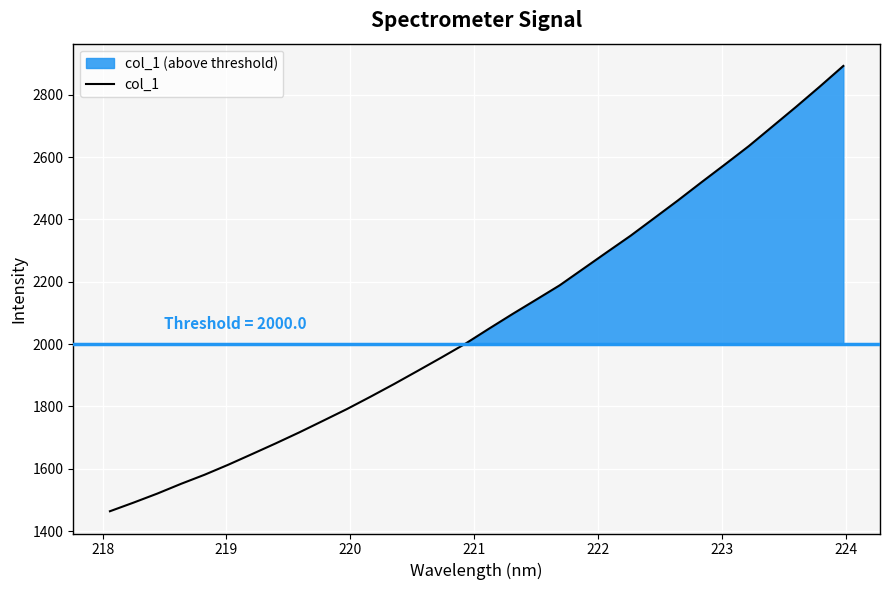

What is the lowest value of the col_1 series?

1464.1